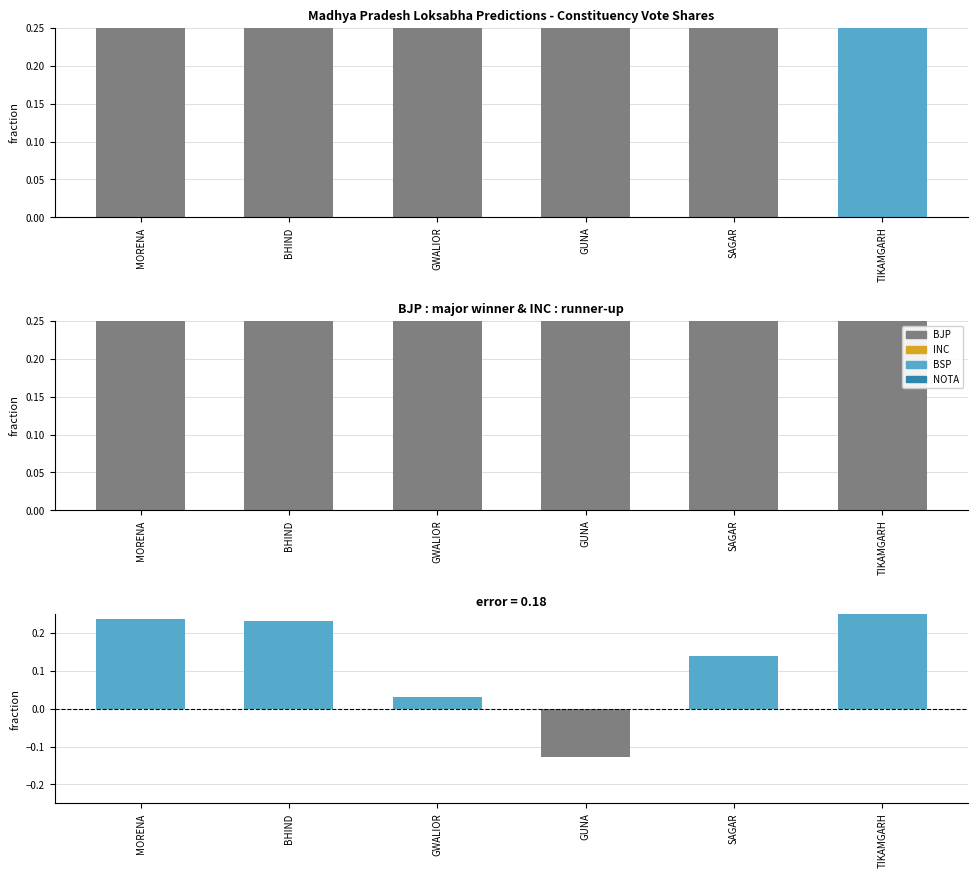

Which series has the largest total across all categories?

BJP